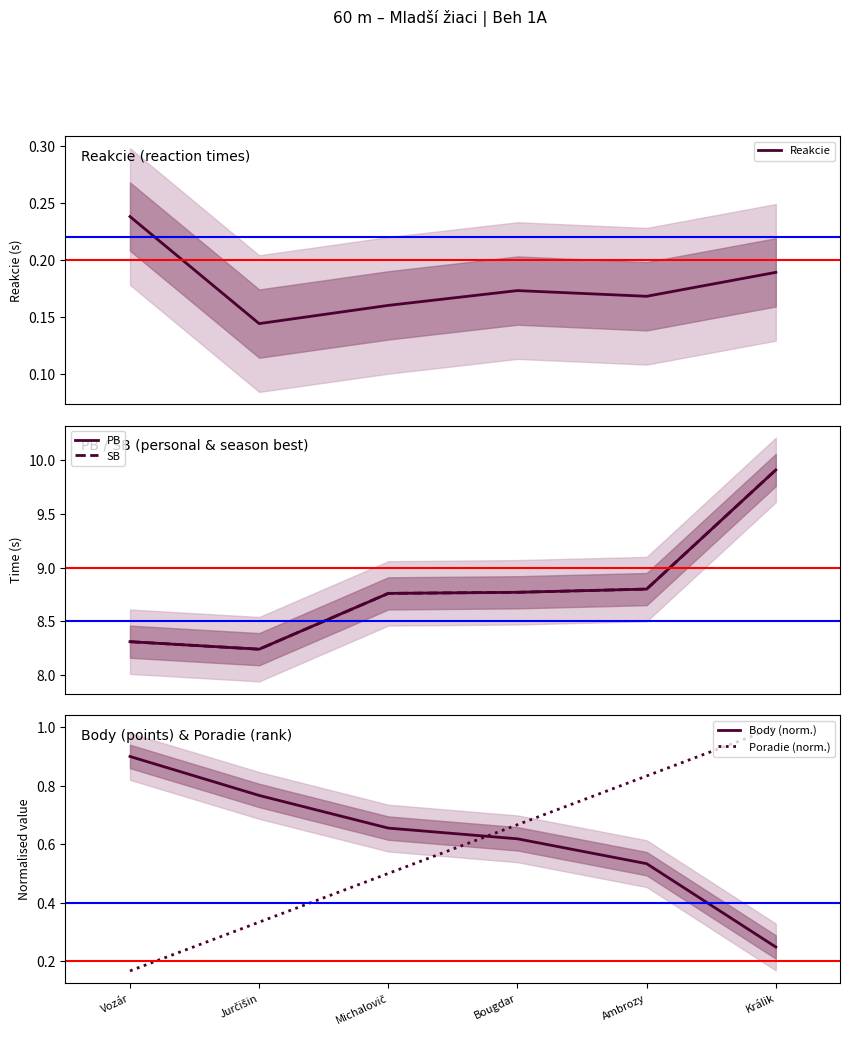

List the series in order of their peak value, highest first.

PB, SB, Poradie (norm.), Body (norm.), Reakcie